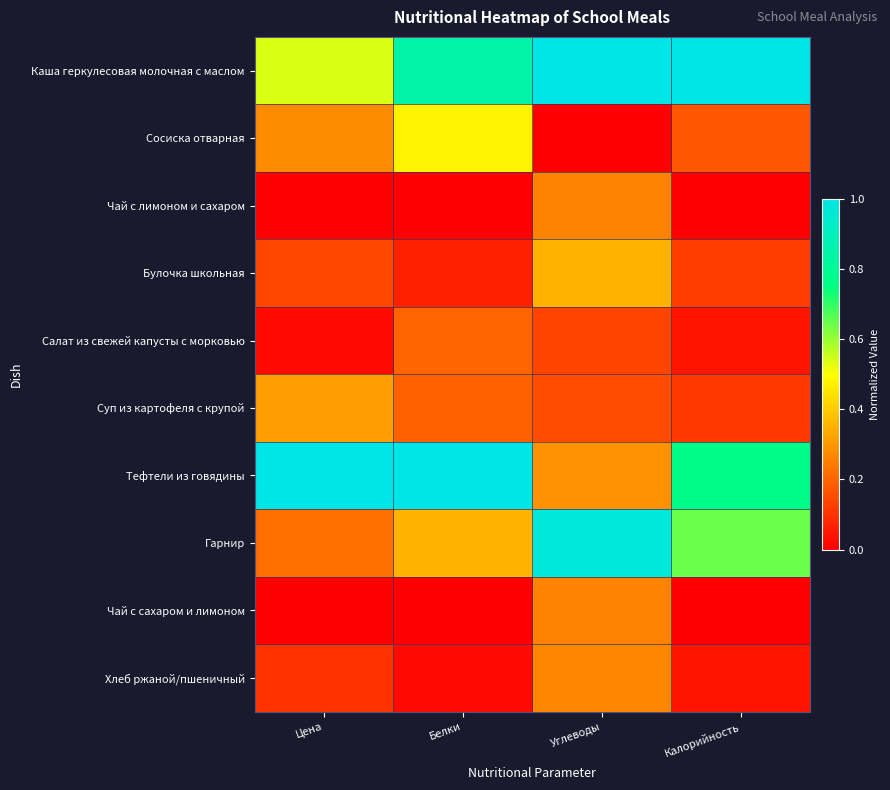

At Белки, list the series in order from smallest to largest.

Чай с лимоном и сахаром, Чай с сахаром и лимоном, Хлеб ржаной/пшеничный, Булочка школьная, Суп из картофеля с крупой, Салат из свежей капусты с морковью, Гарнир, Сосиска отварная, Каша геркулесовая молочная с маслом, Тефтели из говядины